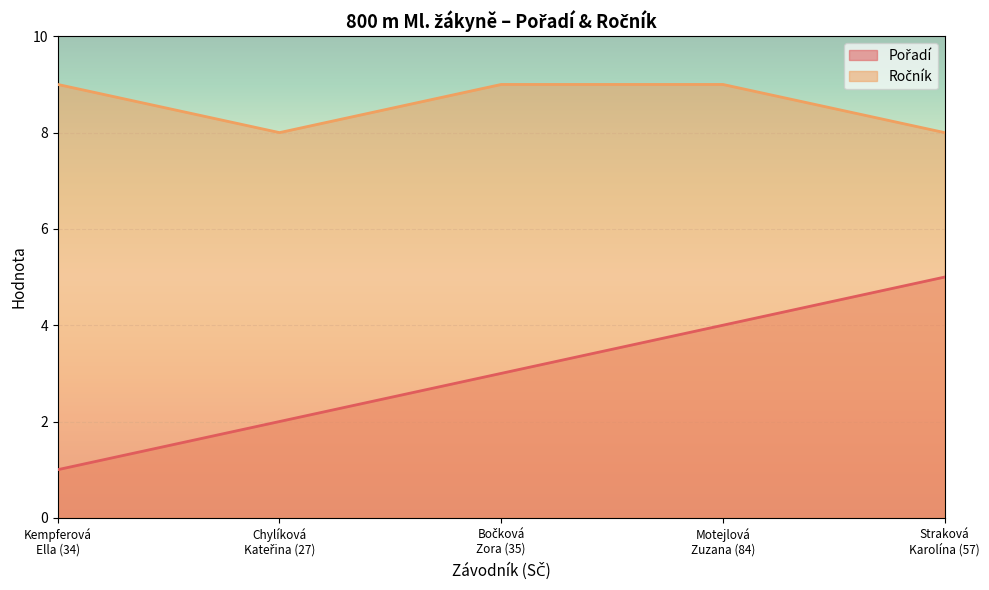

The Ročník series shows 16 at Motejlová
Zuzana (84). True or false?

False